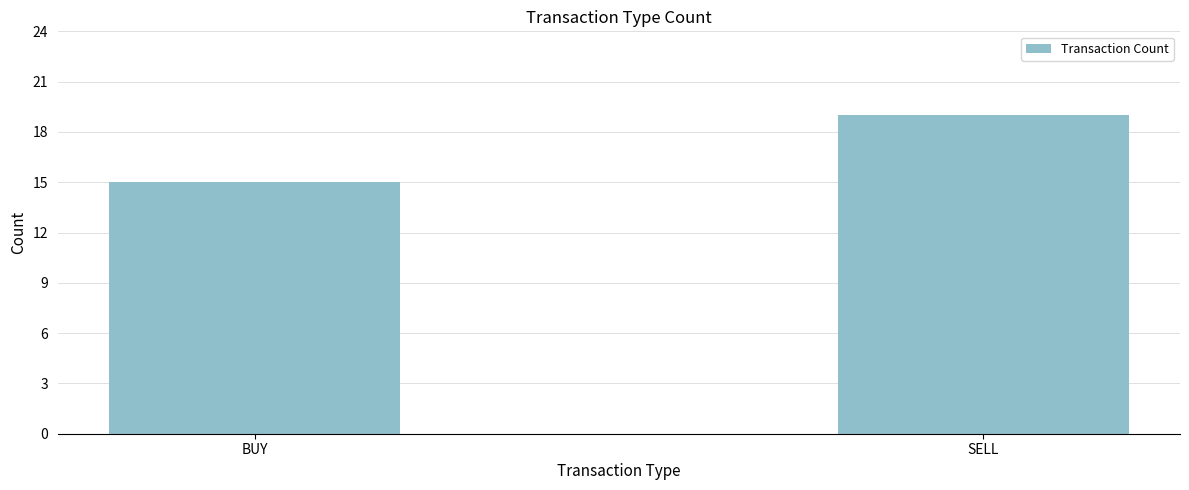

Rank the categories by value from highest to lowest.

SELL, BUY